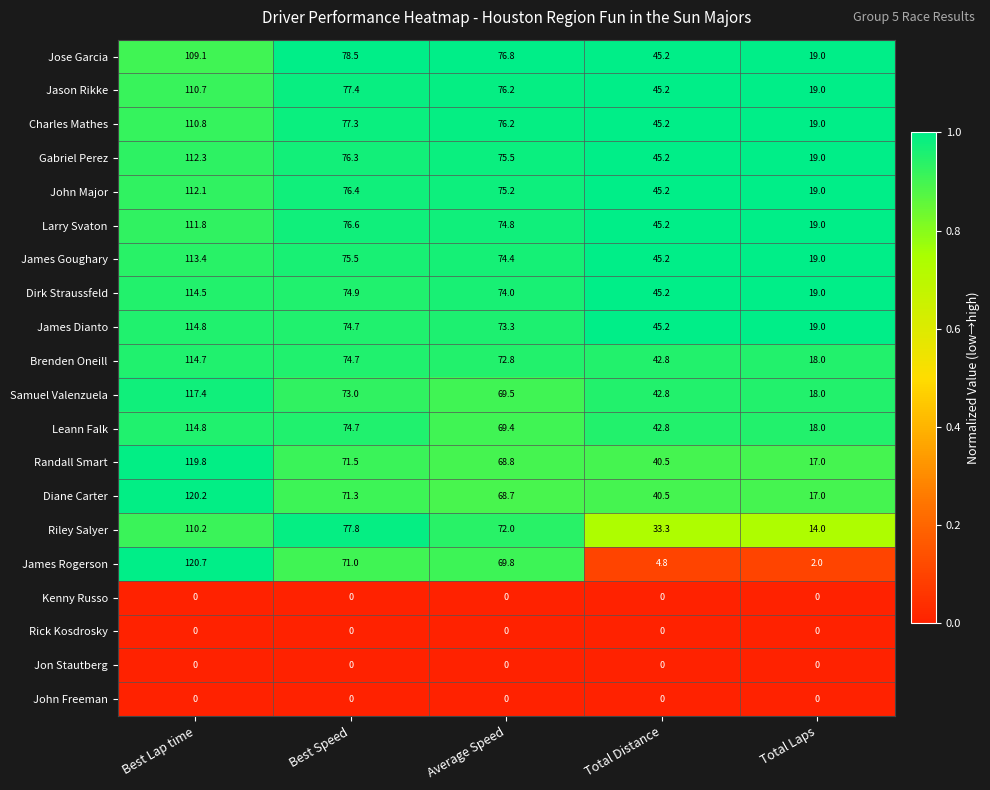

Rank the categories by John Major value from highest to lowest.

Best Lap time, Best Speed, Average Speed, Total Distance, Total Laps